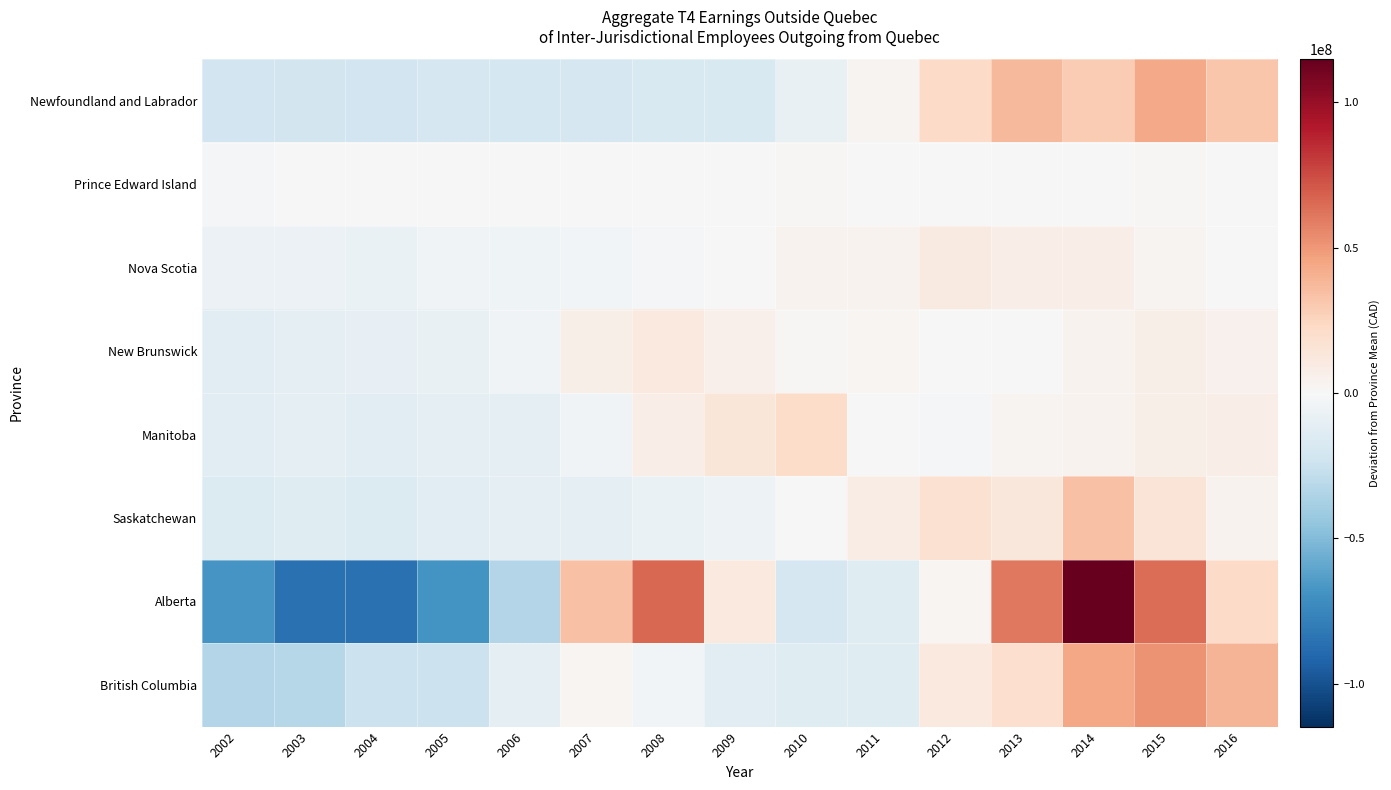

Count the number of categories in the chart.

15